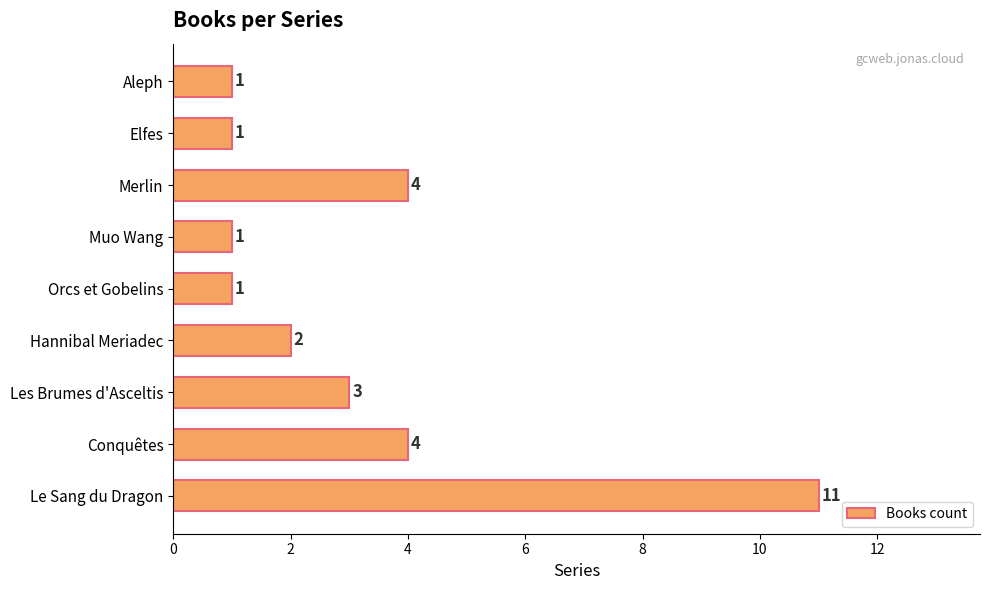

At which category does the chart reach its peak across all series?

Le Sang du Dragon